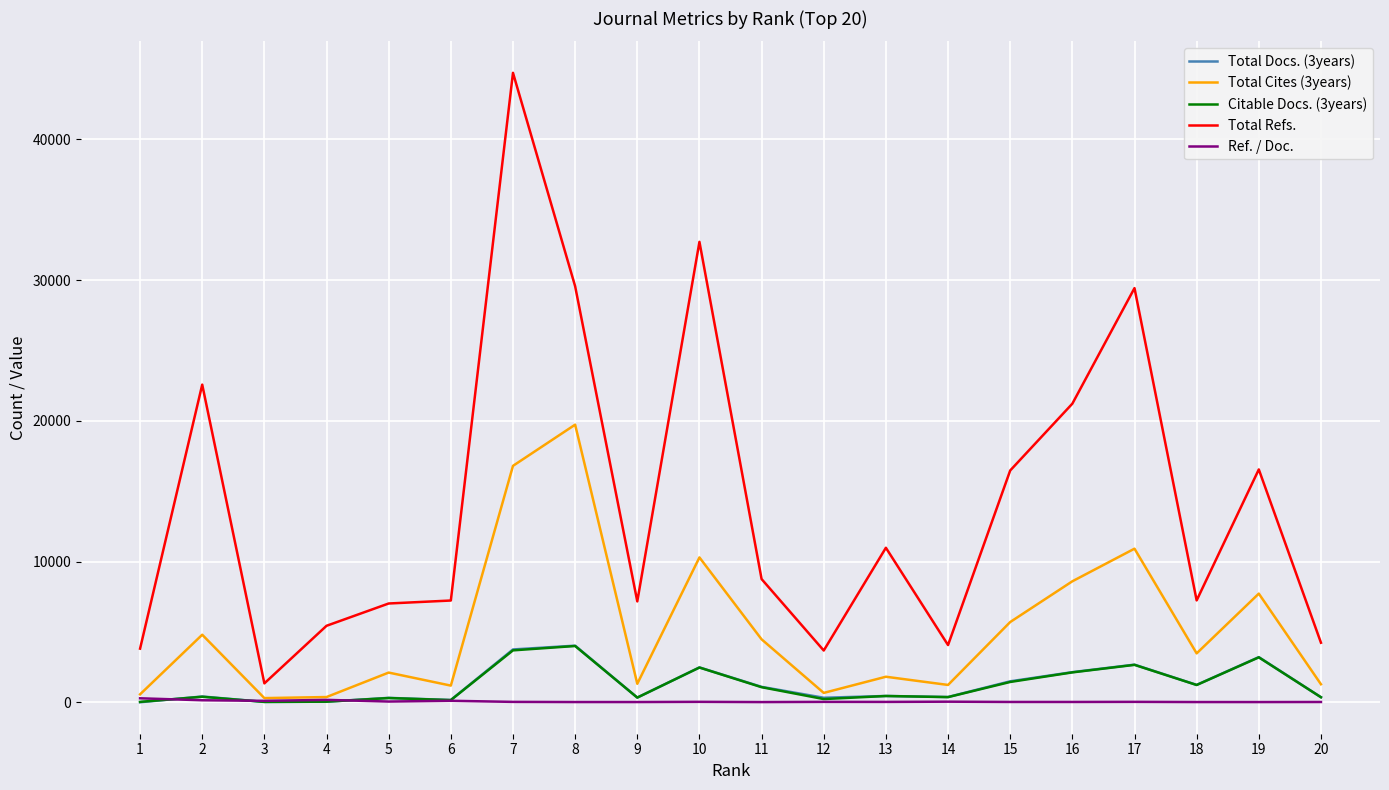

True or false: Citable Docs. (3years) has a value of 3203.0 at 19.

True